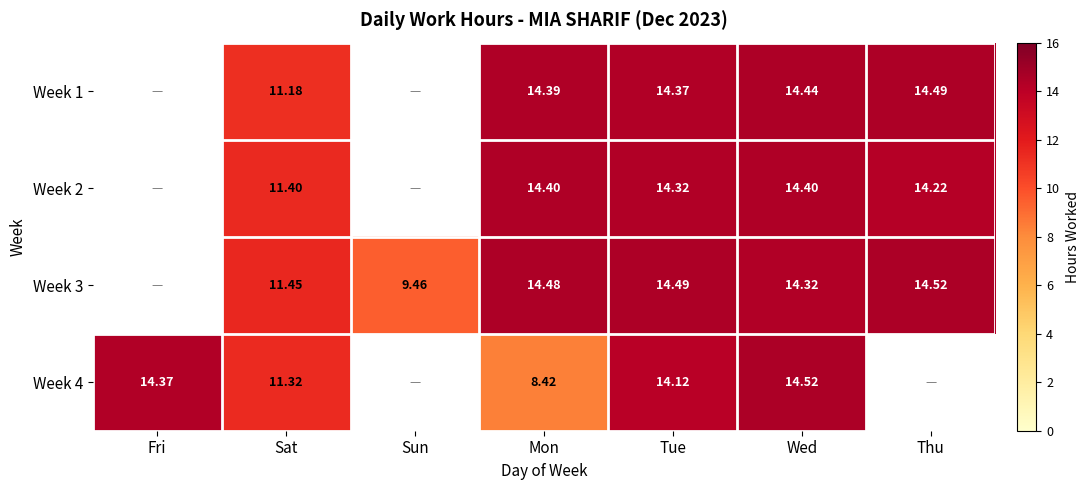

Is the value of Week 1 at Tue greater than the value of Week 3 at Sun?

Yes